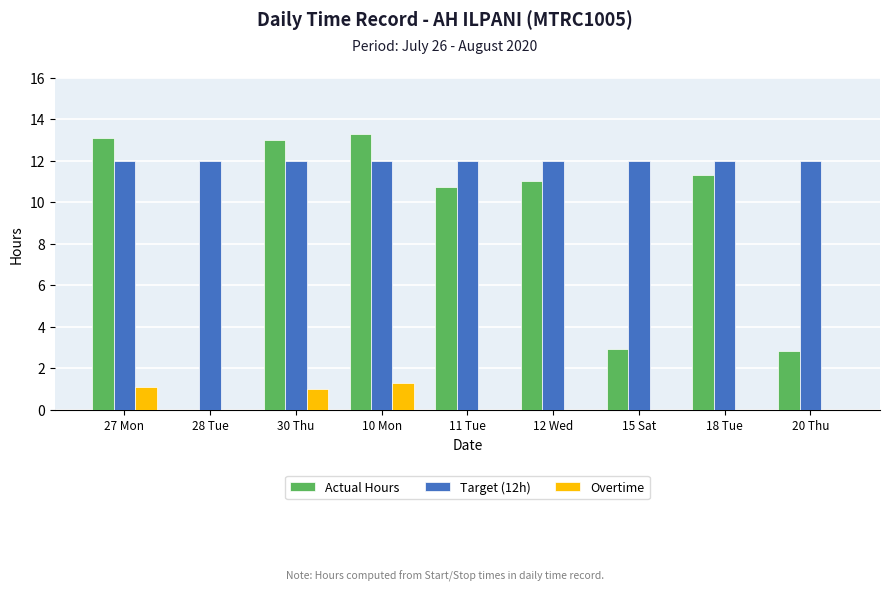

How many categories are shown in the chart?

9